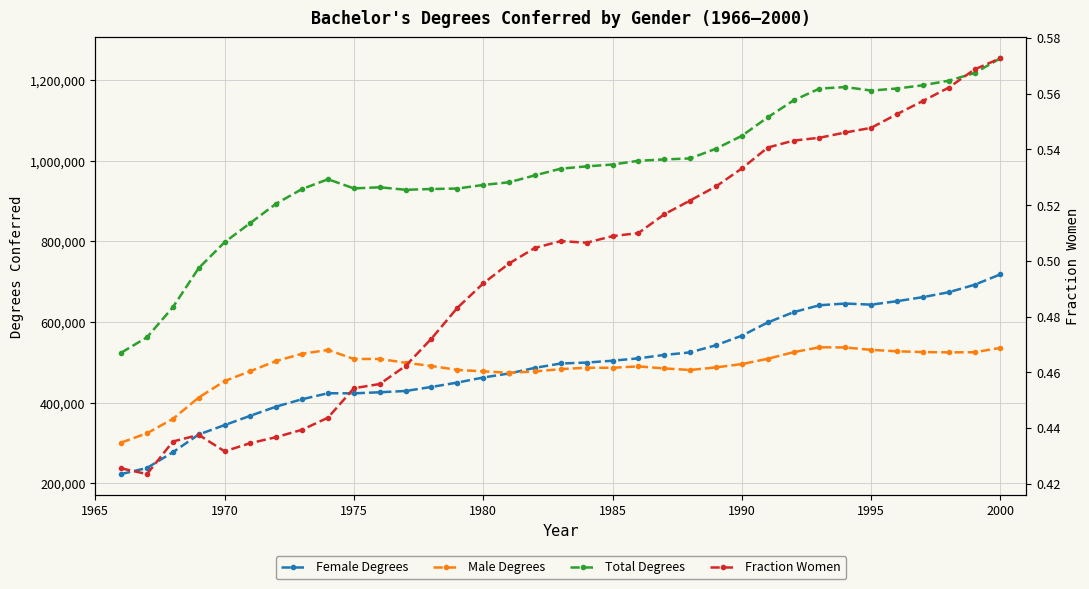

What is the average value of the Fraction Women series?

0.5